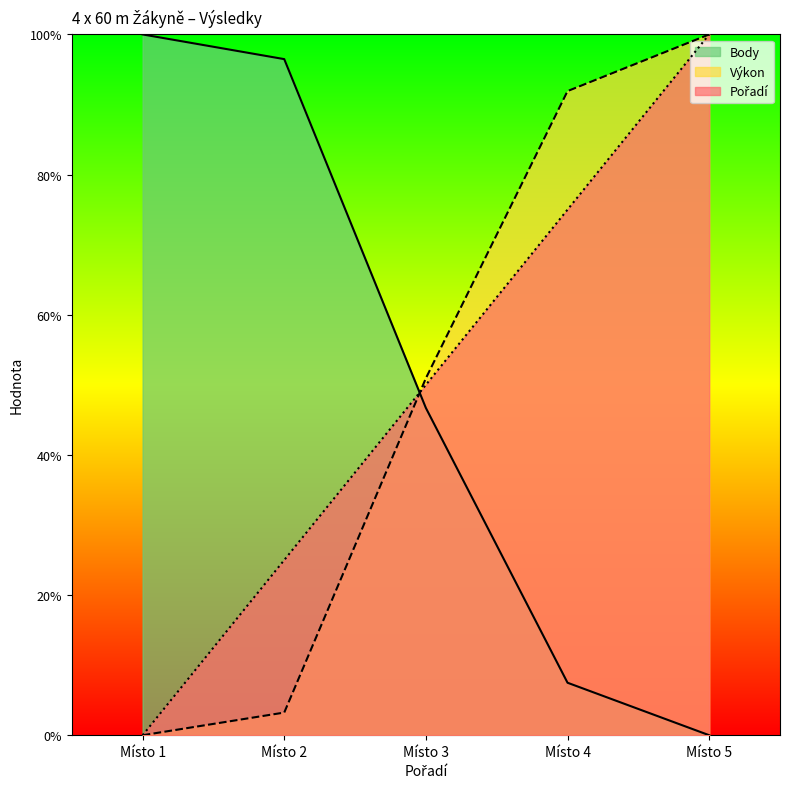

What is the sum of the Body values at Místo 2 and Místo 1?

196.5